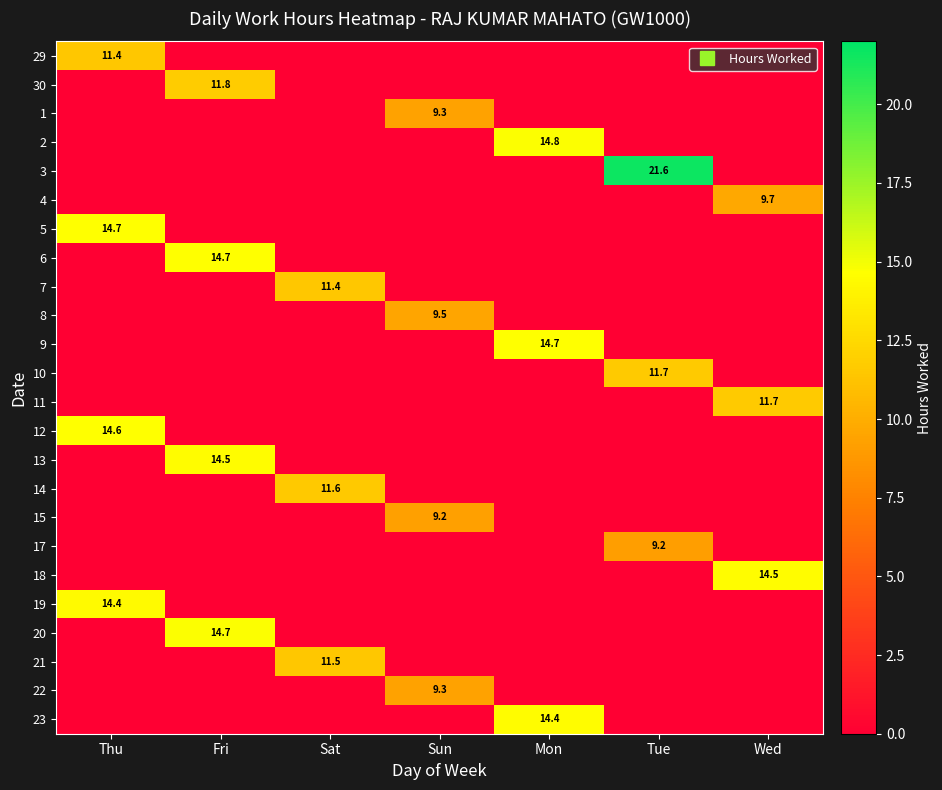

Which series changed the most between Fri and Sun?

20